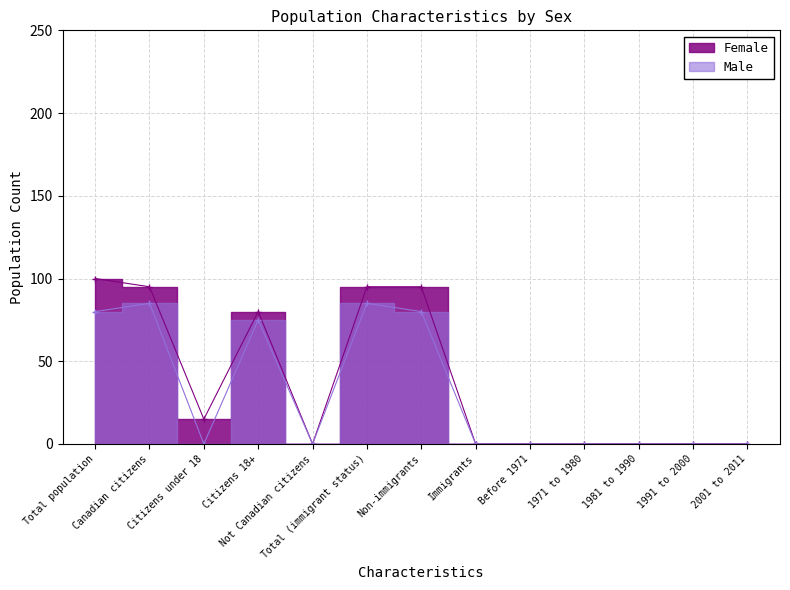

The Male series shows 0 at 1981 to 1990. True or false?

True